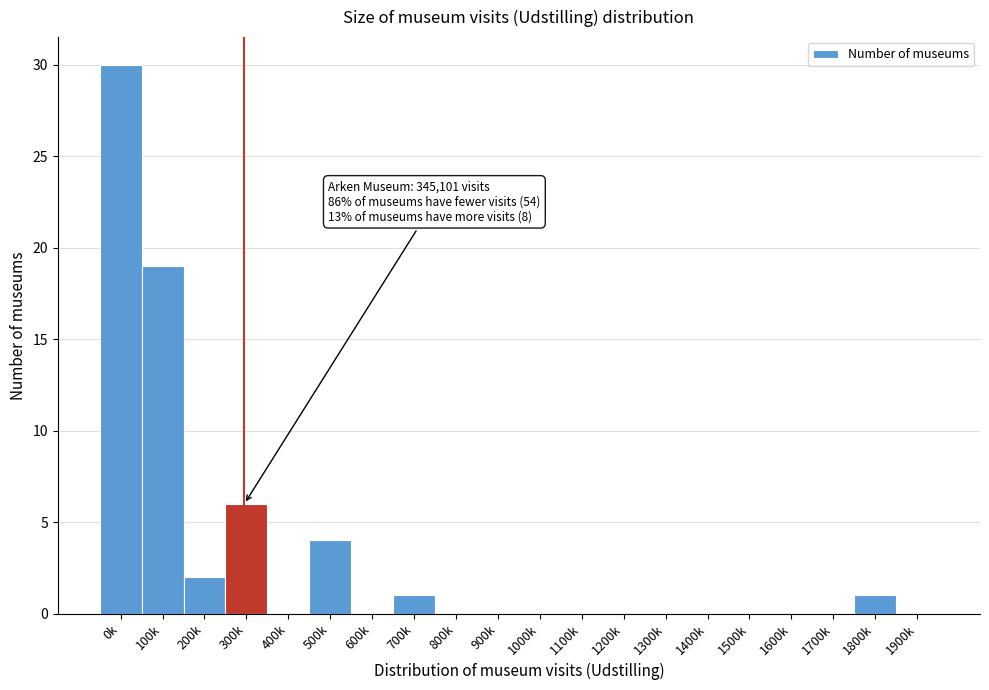

Reading left to right, extract all data points from this chart.

0k=30	100k=19	200k=2	300k=6	400k=0	500k=4	600k=0	700k=1	800k=0	900k=0	1000k=0	1100k=0	1200k=0	1300k=0	1400k=0	1500k=0	1600k=0	1700k=0	1800k=1	1900k=0